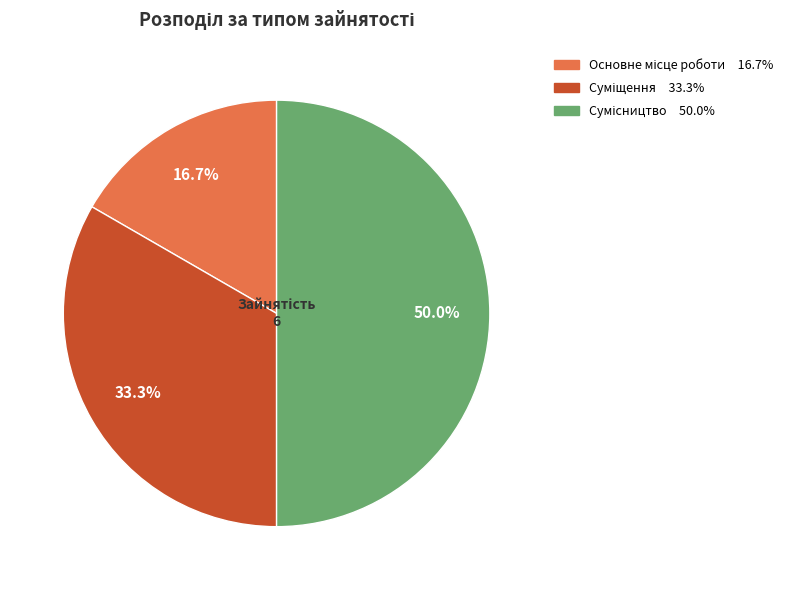

To the nearest percent, what is the difference between the Основне місце роботи and Сумісництво slice percentages?

33%